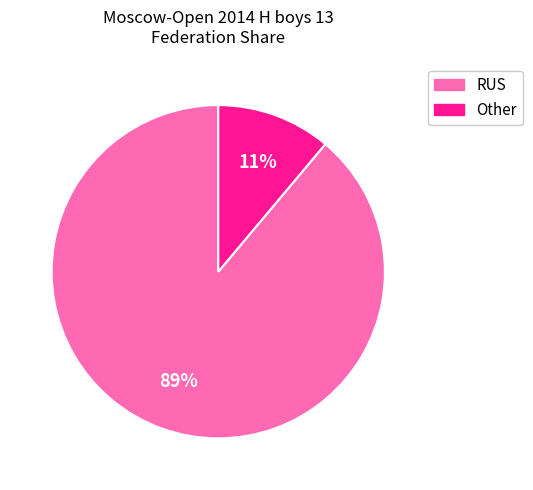

Is the sum of Other and RUS greater than half?

Yes